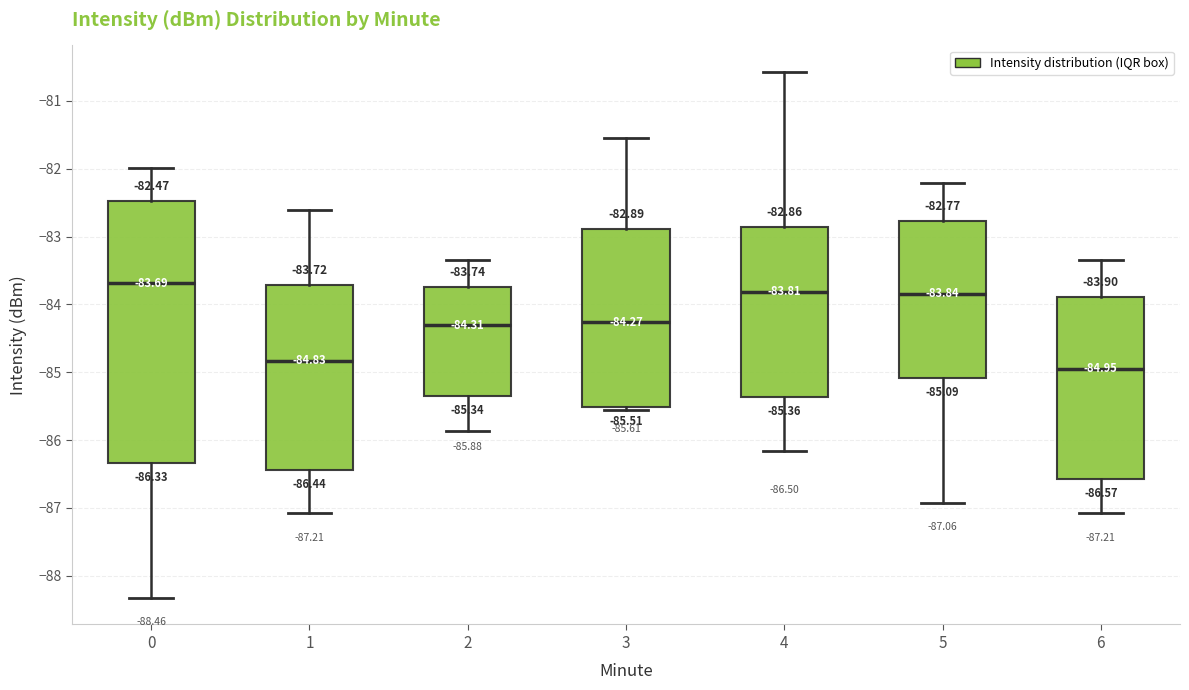

Which box has the lowest median line?

6